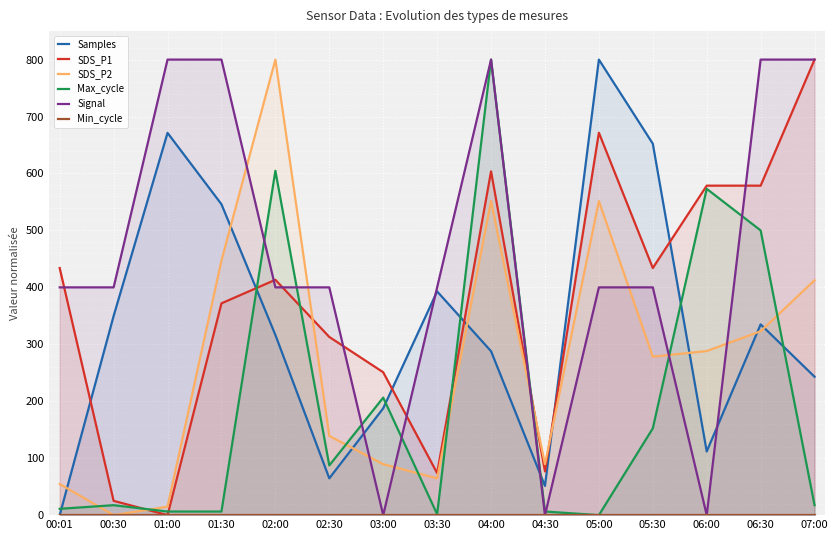

At which category does SDS_P1 reach its first local valley?

01:00